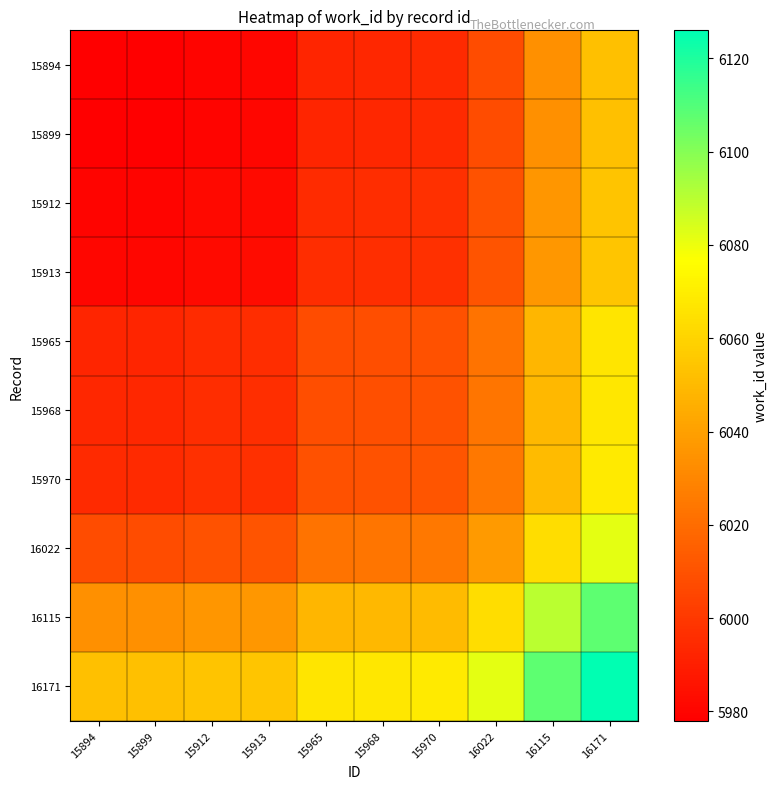

At which category is the sum across all series the highest?

16171